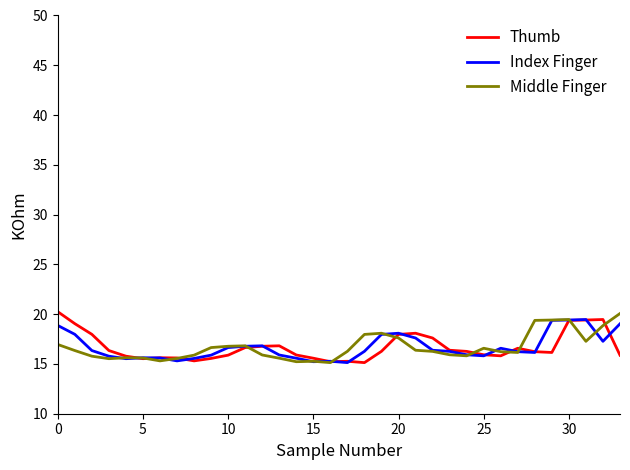

What is the minimum value for Index Finger?

15.1